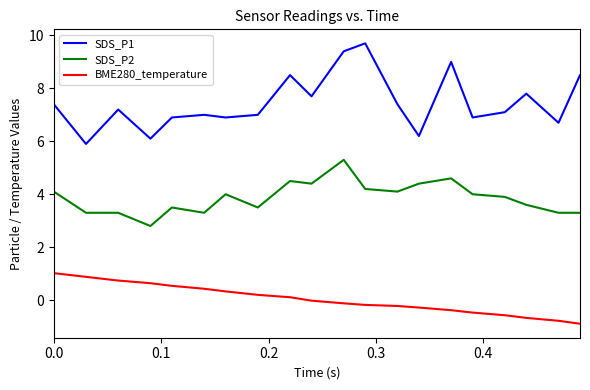

What is the difference between the maximum and minimum values in the BME280_temperature series?

1.9